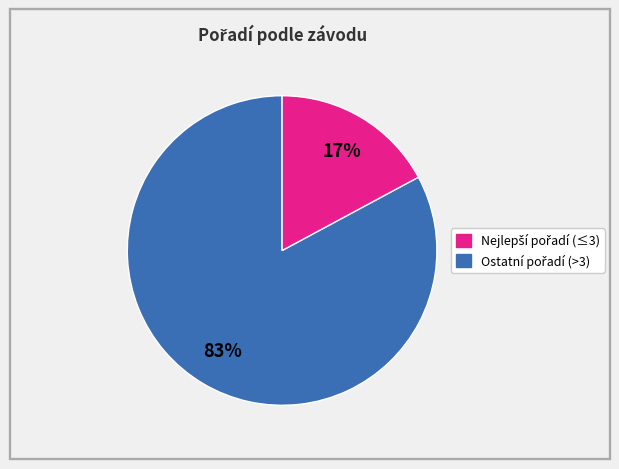

To the nearest percent, what is the average slice percentage?

50%